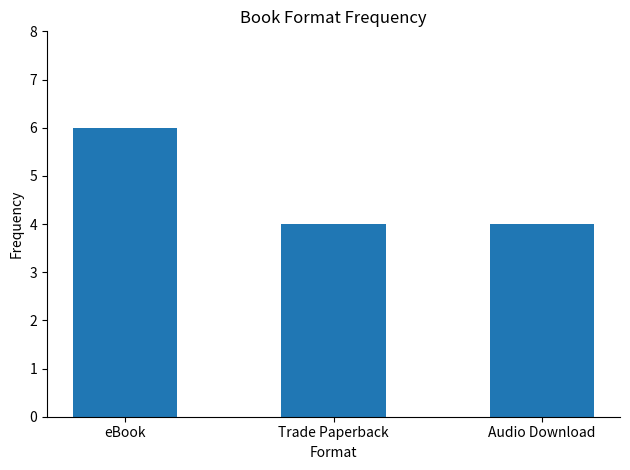

What is the label of the 3rd bar from the left?

Audio Download